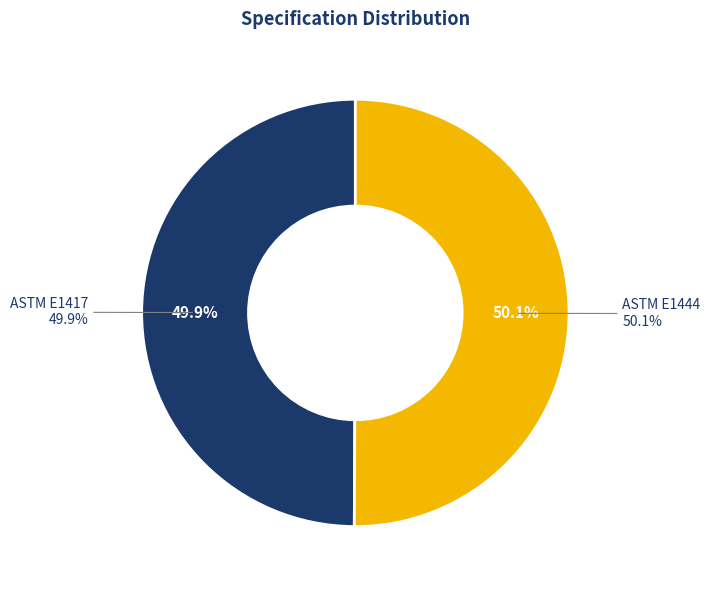

What percentage is NOT represented by Title corrected 8/29/2019 (ASTM E1417)?

50.1%